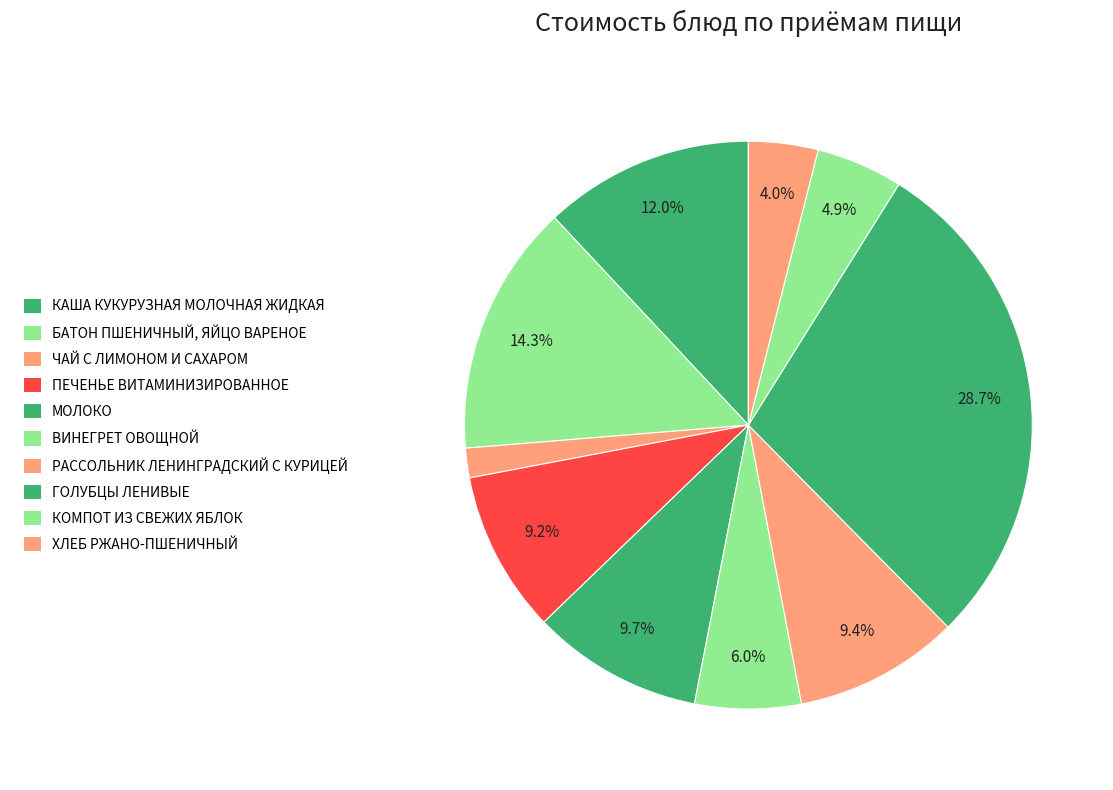

Count the number of slices in the pie.

10